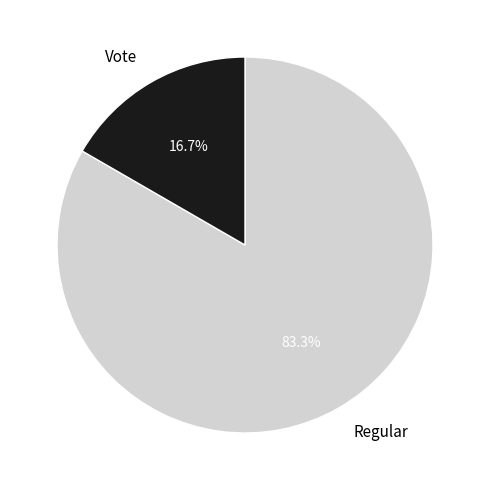

Is it true that Vote is 17% of the pie?

True